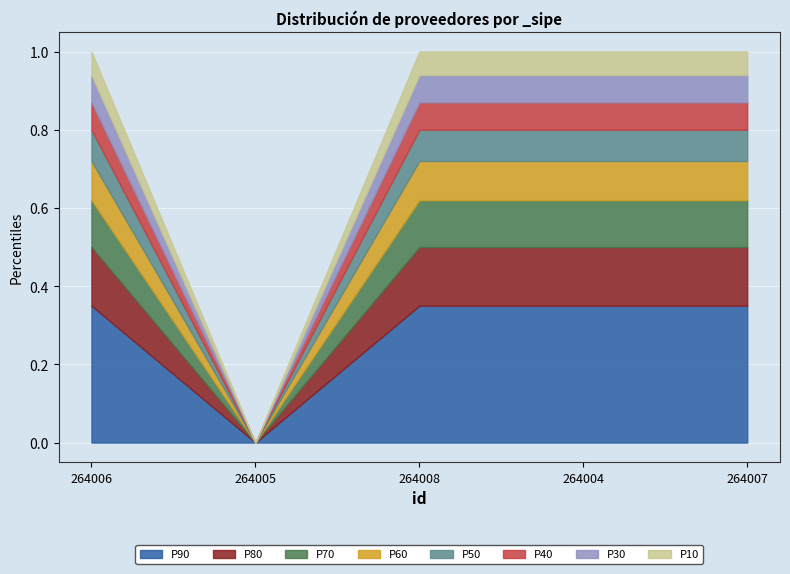

Is it true that the value at 264004 is 2?

False